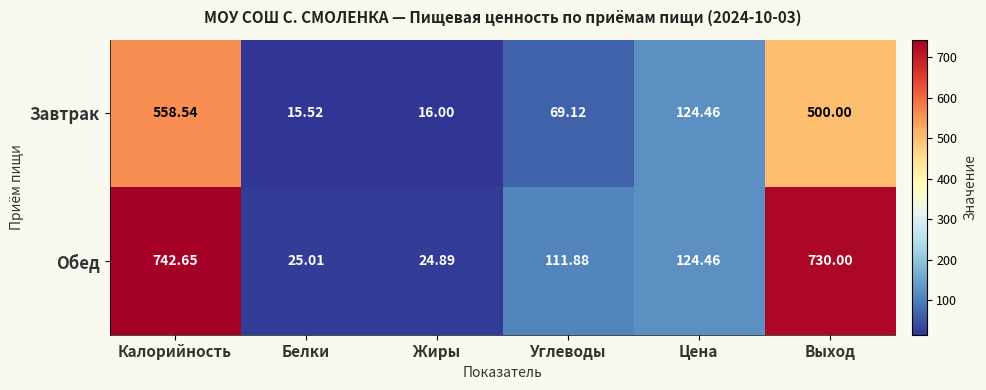

Which series has the largest total across all categories?

Обед